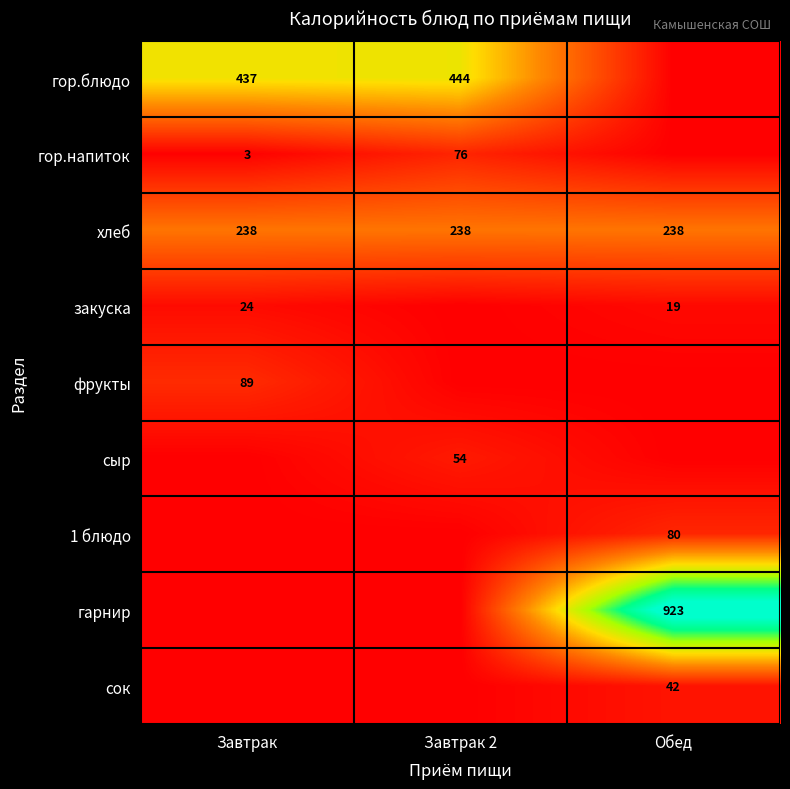

Which has a higher value, Обед or Завтрак 2?

Завтрак 2